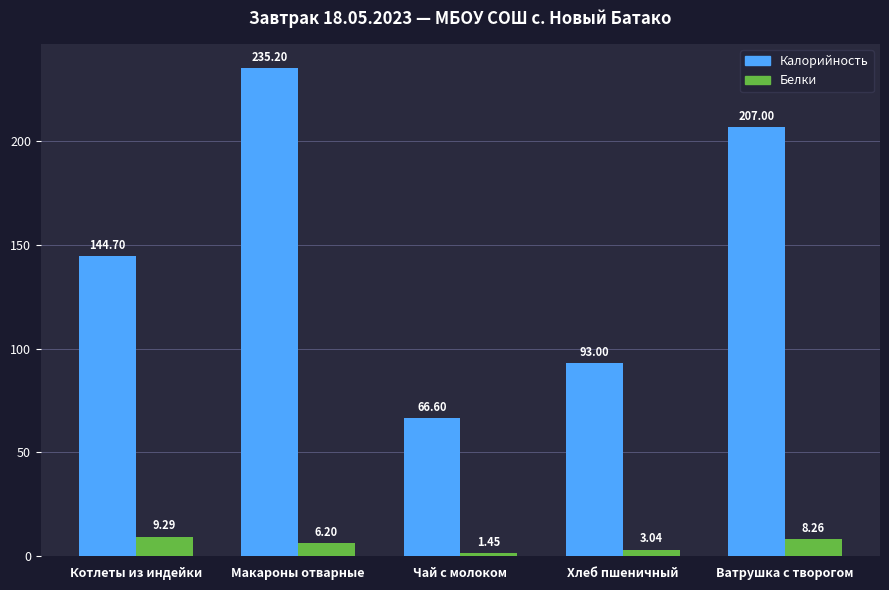

What is the difference between the Калорийность values at Котлеты из индейки and Хлеб пшеничный?

51.7